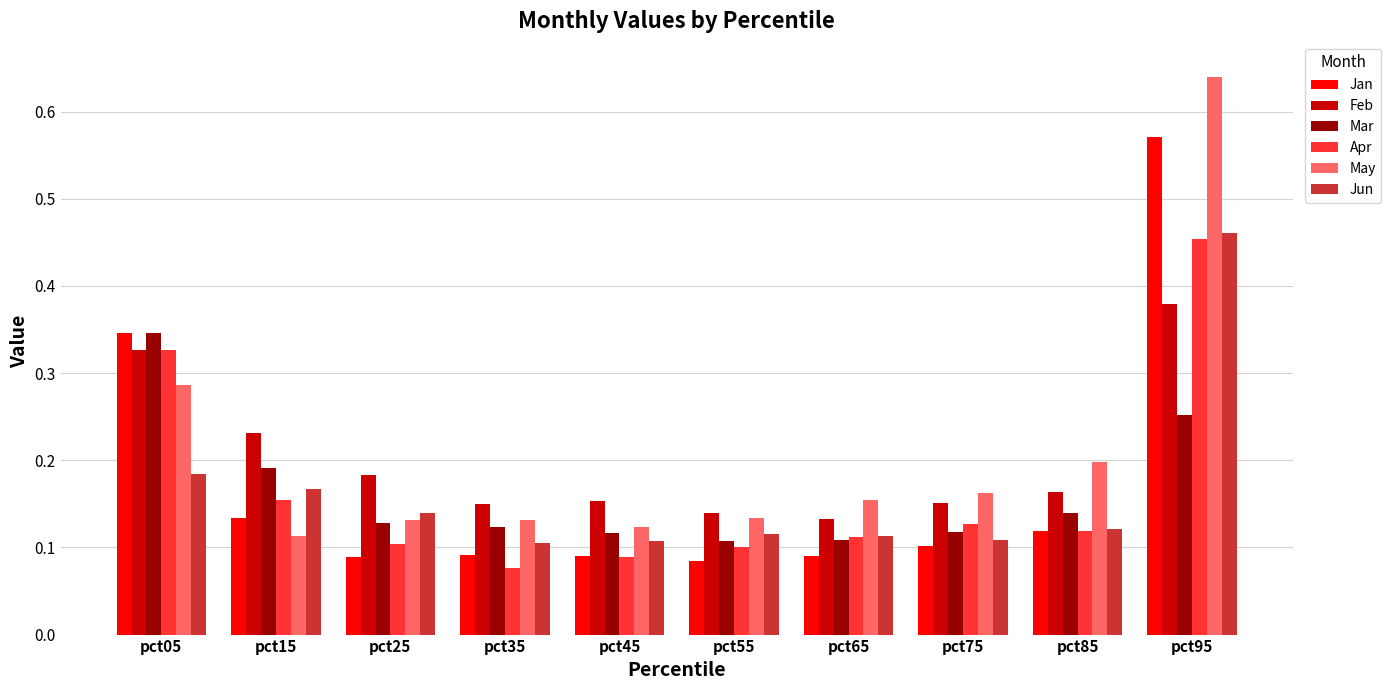

Is it true that Apr equals 0.1 at pct45?

True